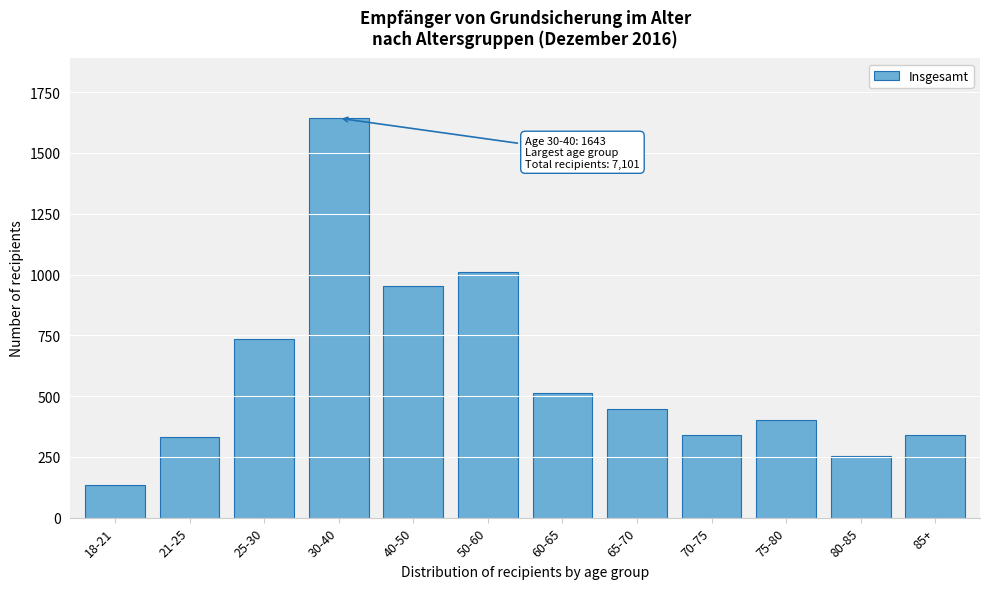

What is the label of the 7th bar from the right?

50-60